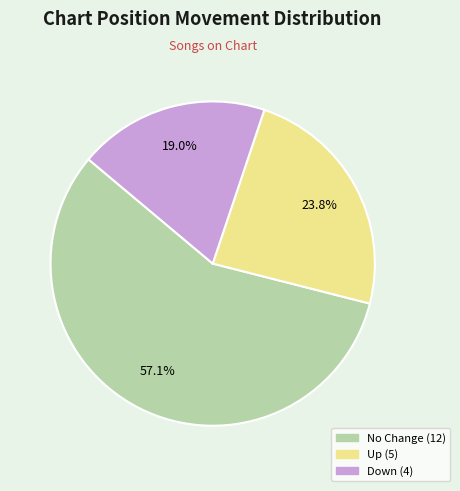

Is there any slice that represents more than half of the pie?

Yes